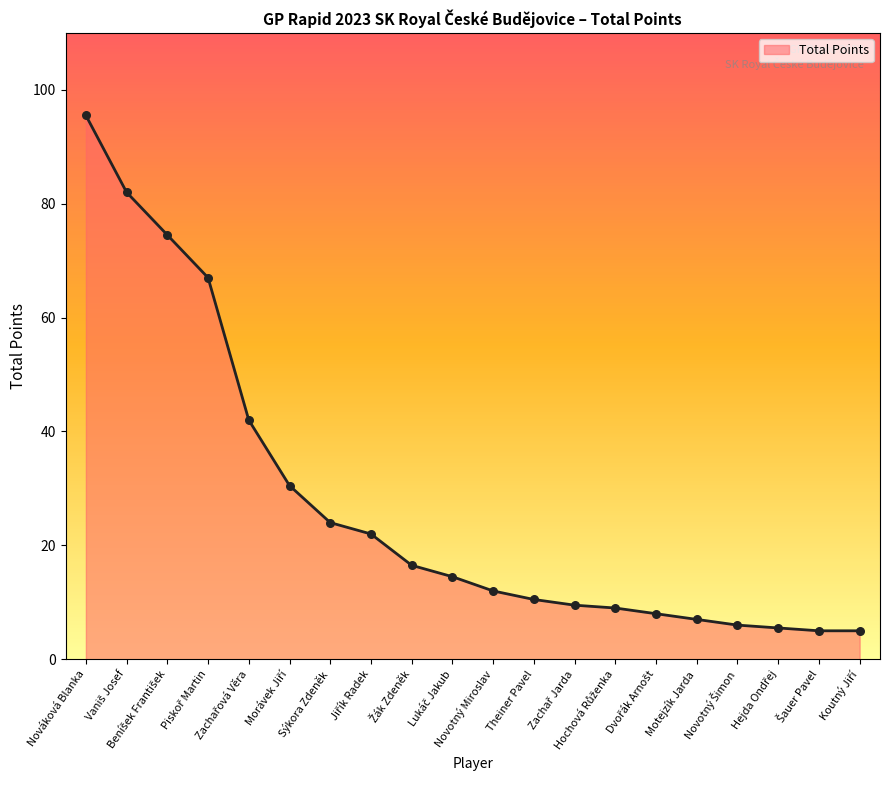

What is the difference between the maximum and minimum values?

90.5